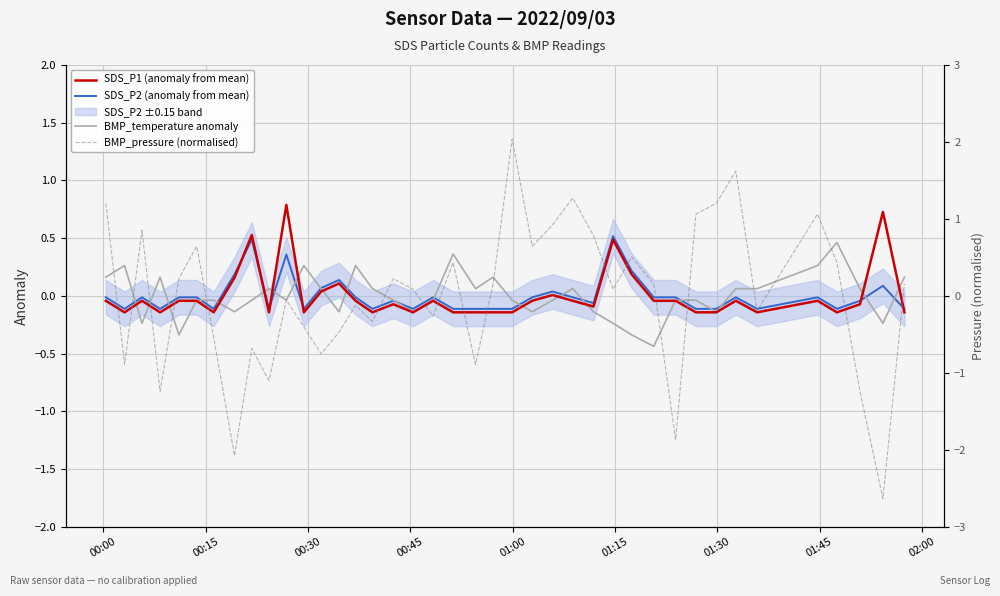

True or false: SDS_P1 (anomaly from mean) and SDS_P2 (anomaly from mean) intersect in this chart.

True